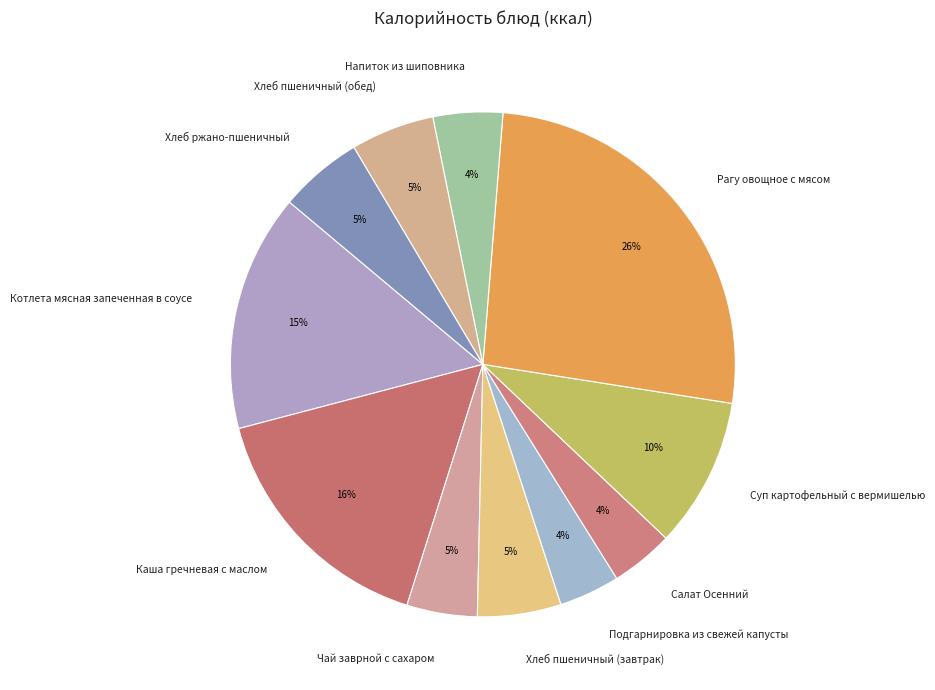

Is it true that Напиток из шиповника is 4% of the pie?

True